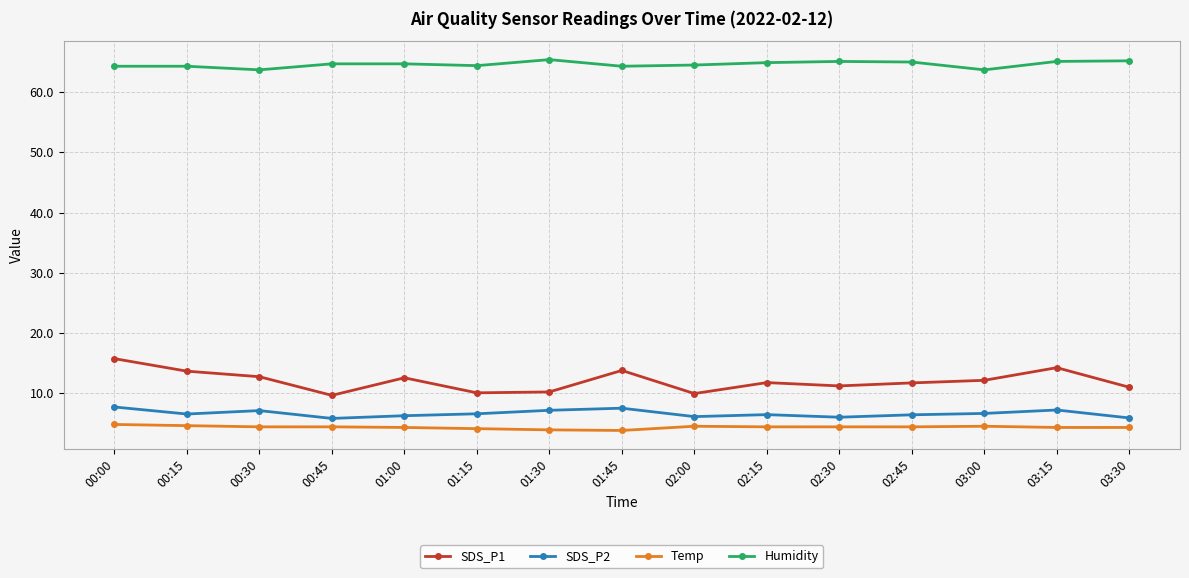

The Humidity series shows 65.4 at 01:30. True or false?

True